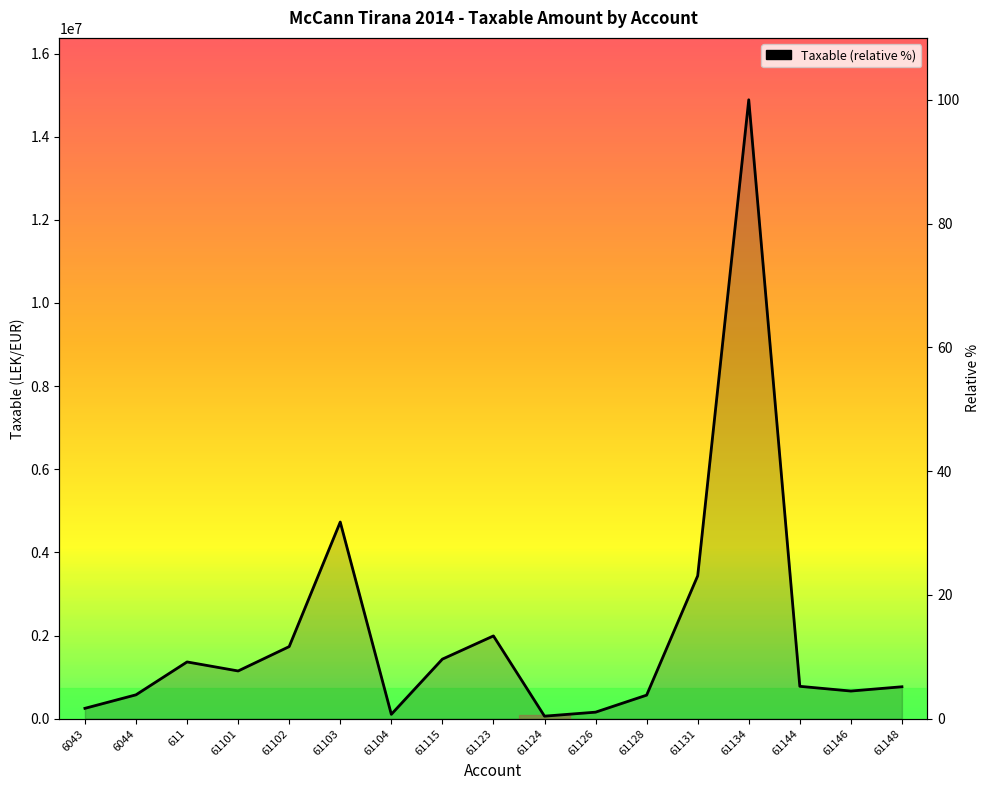

What is the smallest value displayed?

0.4